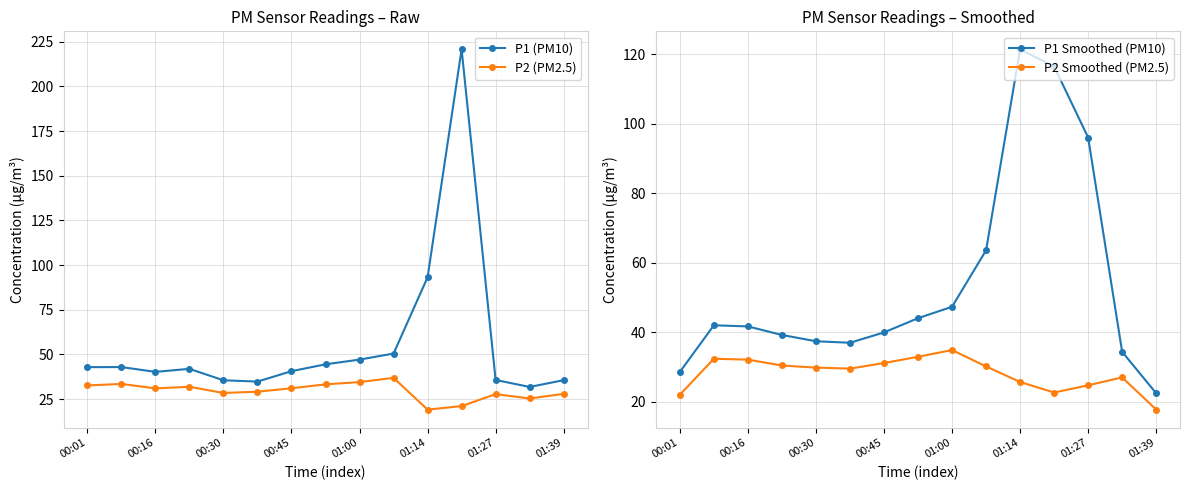

Which series has the largest total across all categories?

P1 (PM10)